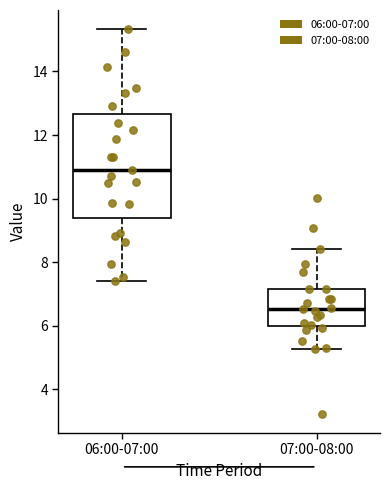

Where is the lower edge of the box for 07:00-08:00 on the y-axis? The values are not printed on the chart, so give them approximately, as read against the axis.

6.0